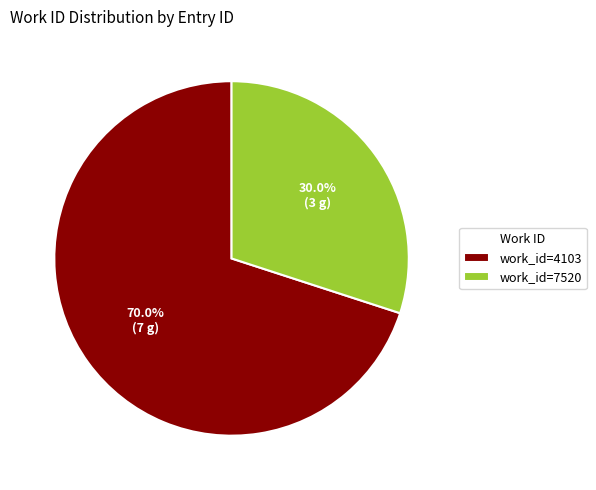

Is the sum of work_id=4103 and work_id=7520 greater than half?

Yes